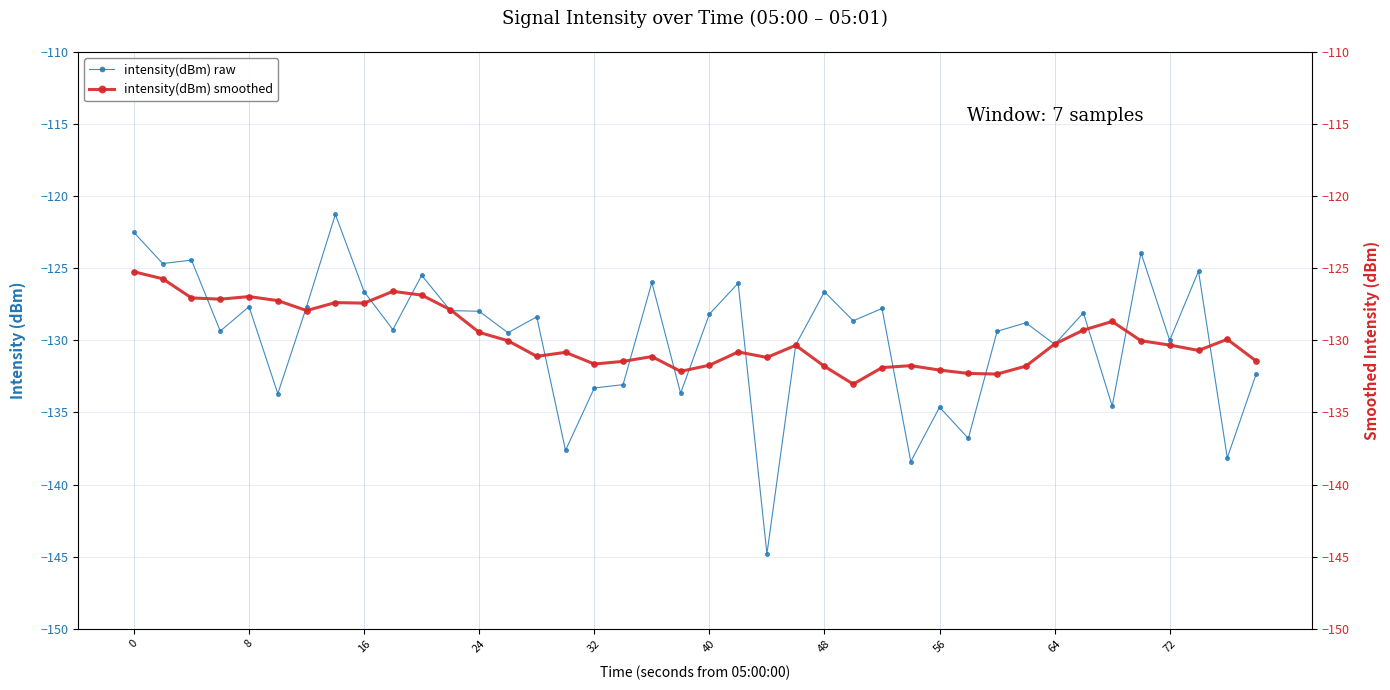

What is the value of the intensity(dBm) smoothed point at the 25th from the left?

-127.1